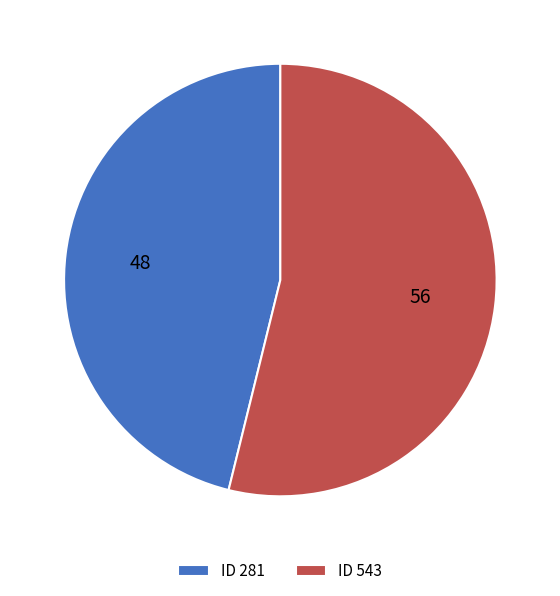

How many segments does this pie chart have?

2